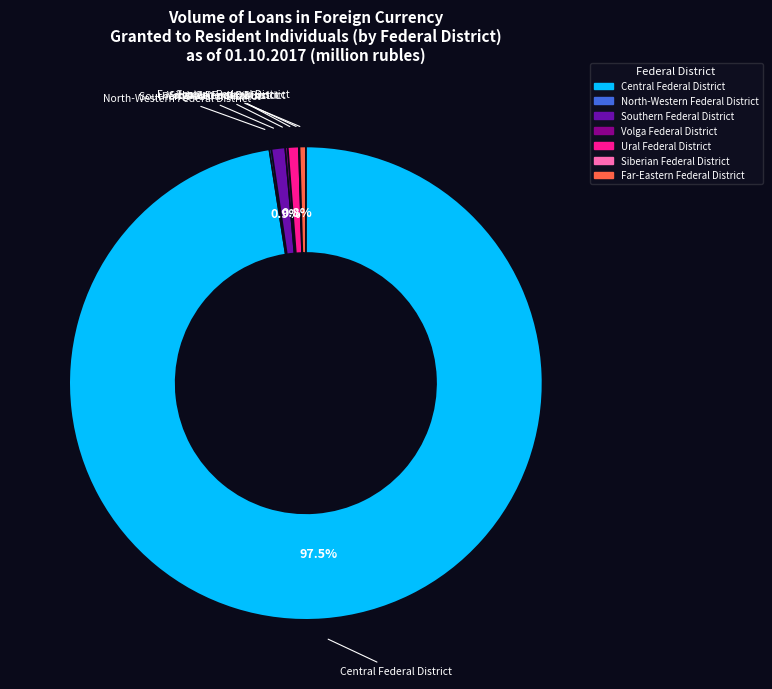

Which slice is the largest?

Central Federal District